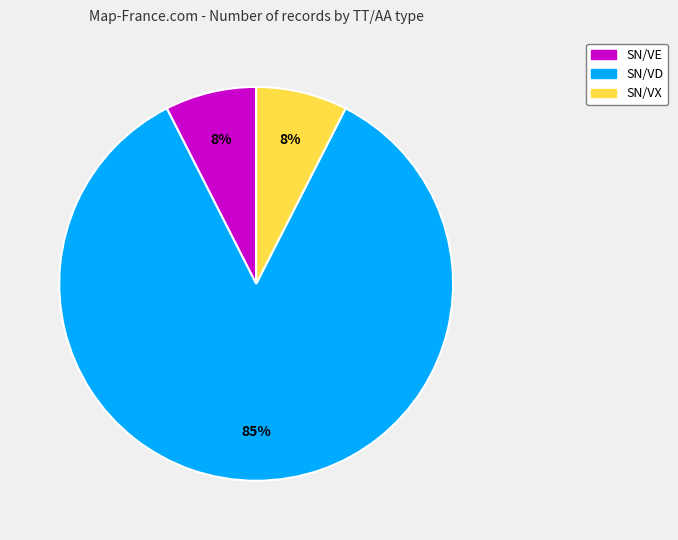

To the nearest percent, what is the average slice percentage?

33%